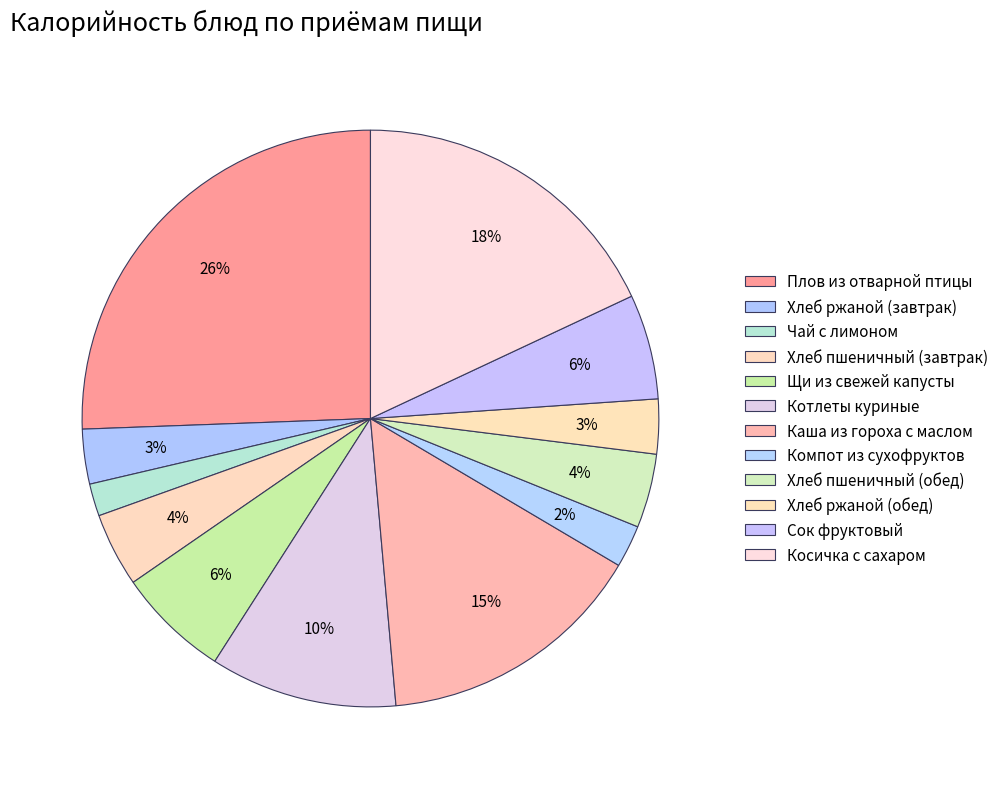

Does Котлеты куриные represent more than half of the total?

No